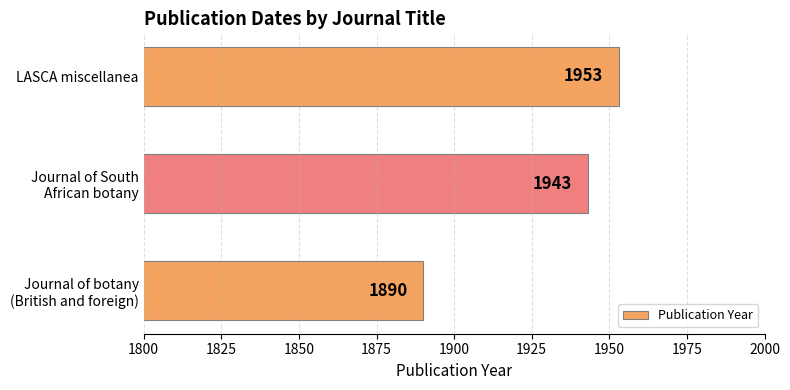

Reading top to bottom, extract all data points from this chart.

1953	1943	1890